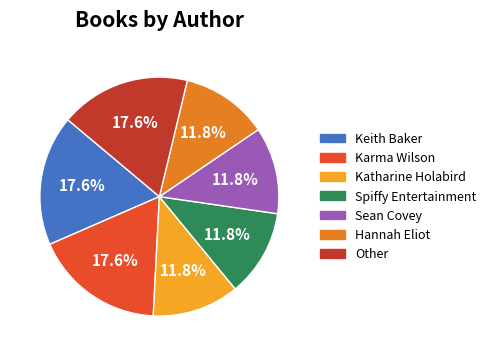

The Other slice represents 3% of the pie. True or false?

False